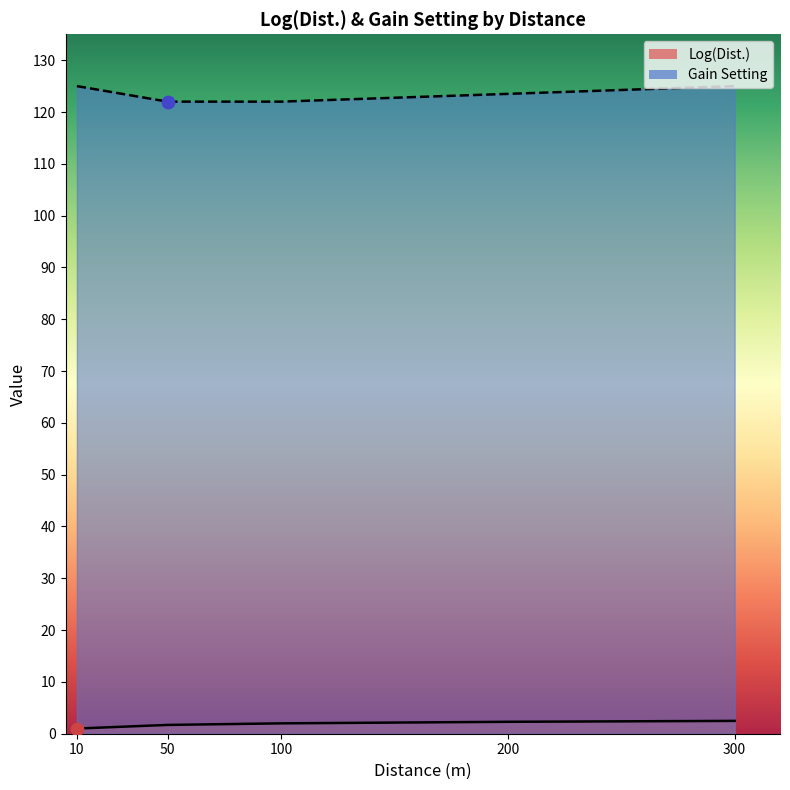

Which series contains the lowest Y value?

Log(Dist.)